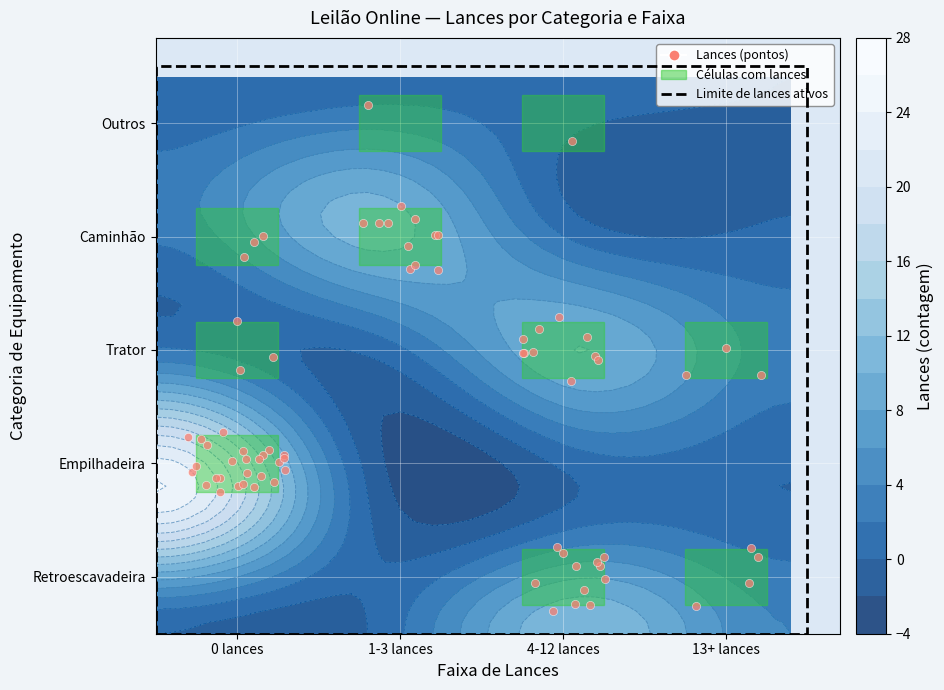

What is the sum of the Trator values at 13+ lances and 4-12 lances?

13